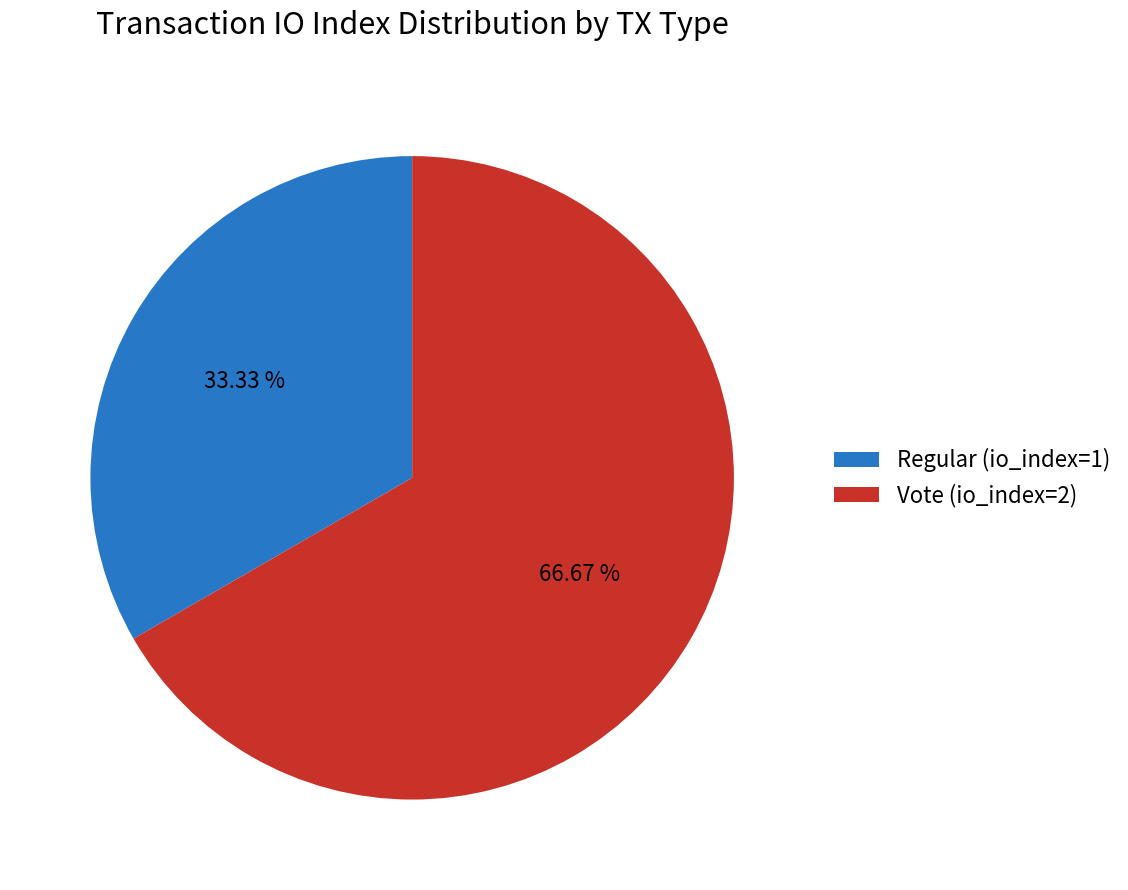

How many slices are in this pie chart?

2